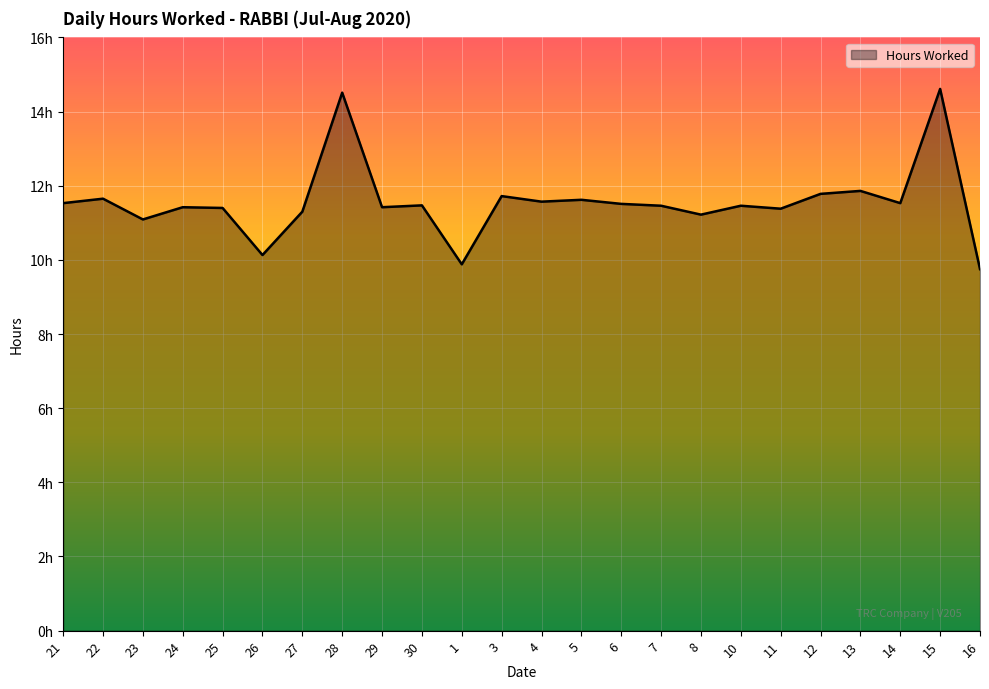

Does the chart display data point markers on the line(s)?

No